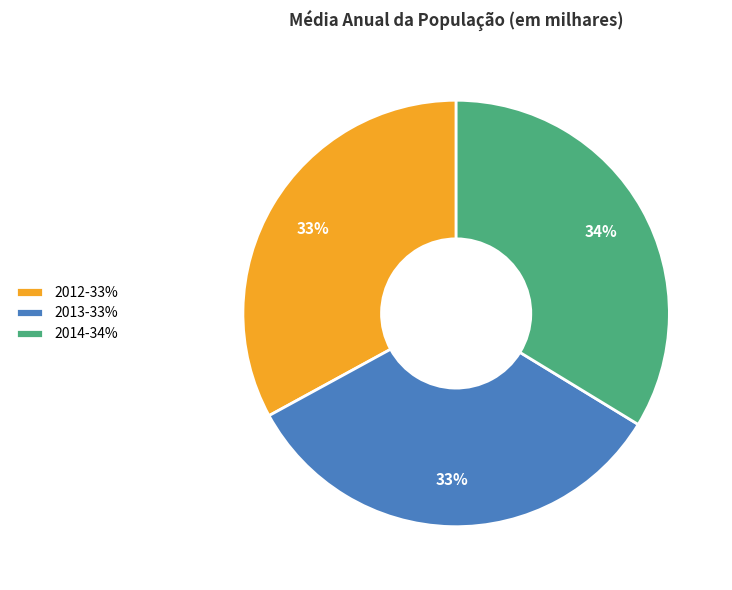

True or false: 2012-33% accounts for 45% of the total.

False